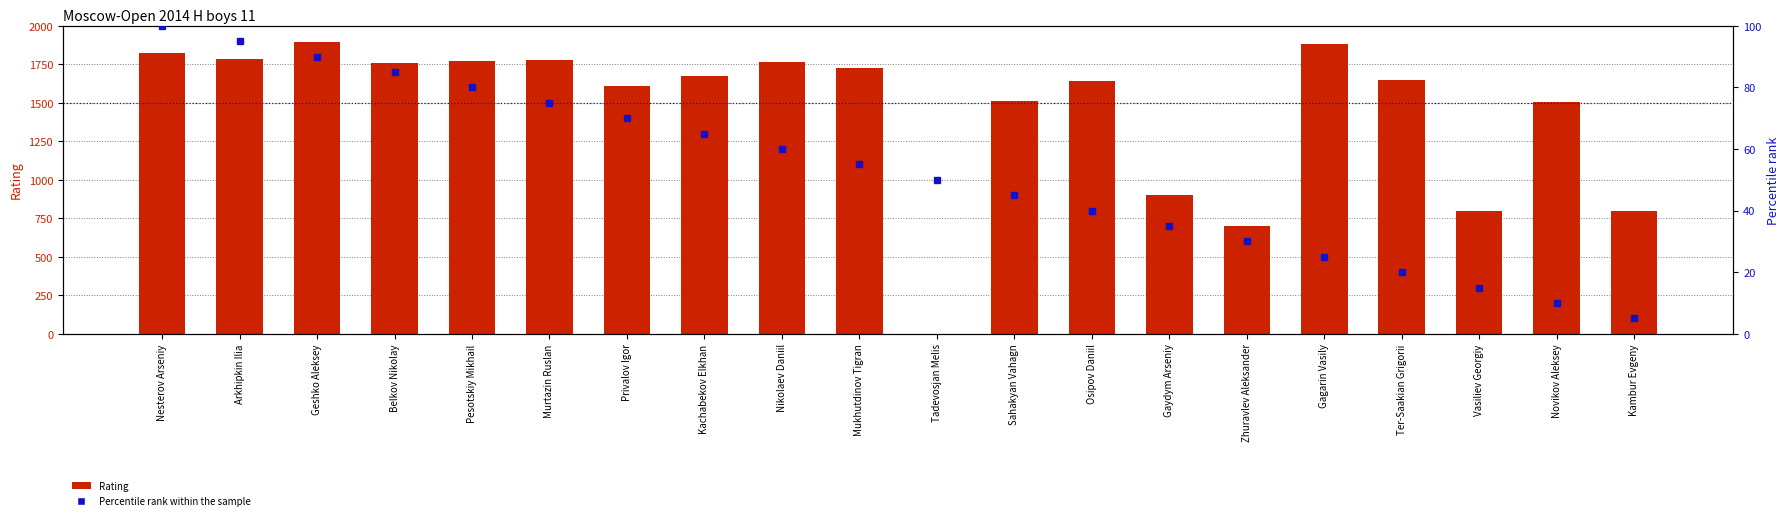

How many data points in Percentile rank within the sample are less than 55?

10